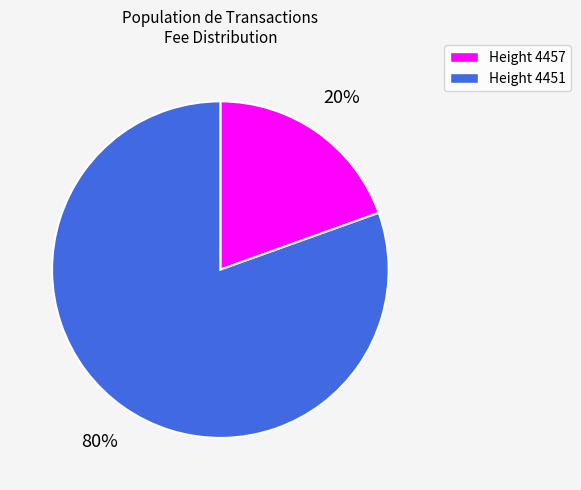

Do Height 4457 and Height 4451 together represent more than half of the pie?

Yes